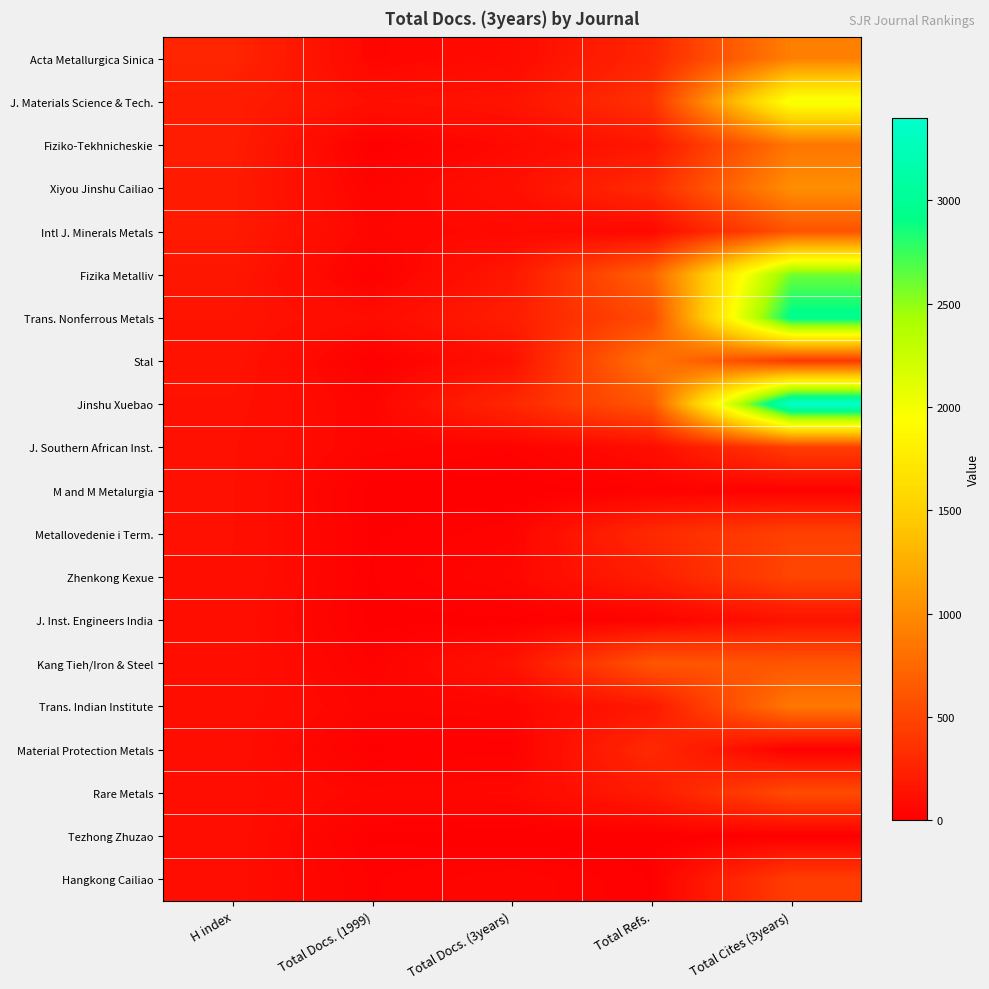

Which series has the widest spread of values?

Jinshu Xuebao